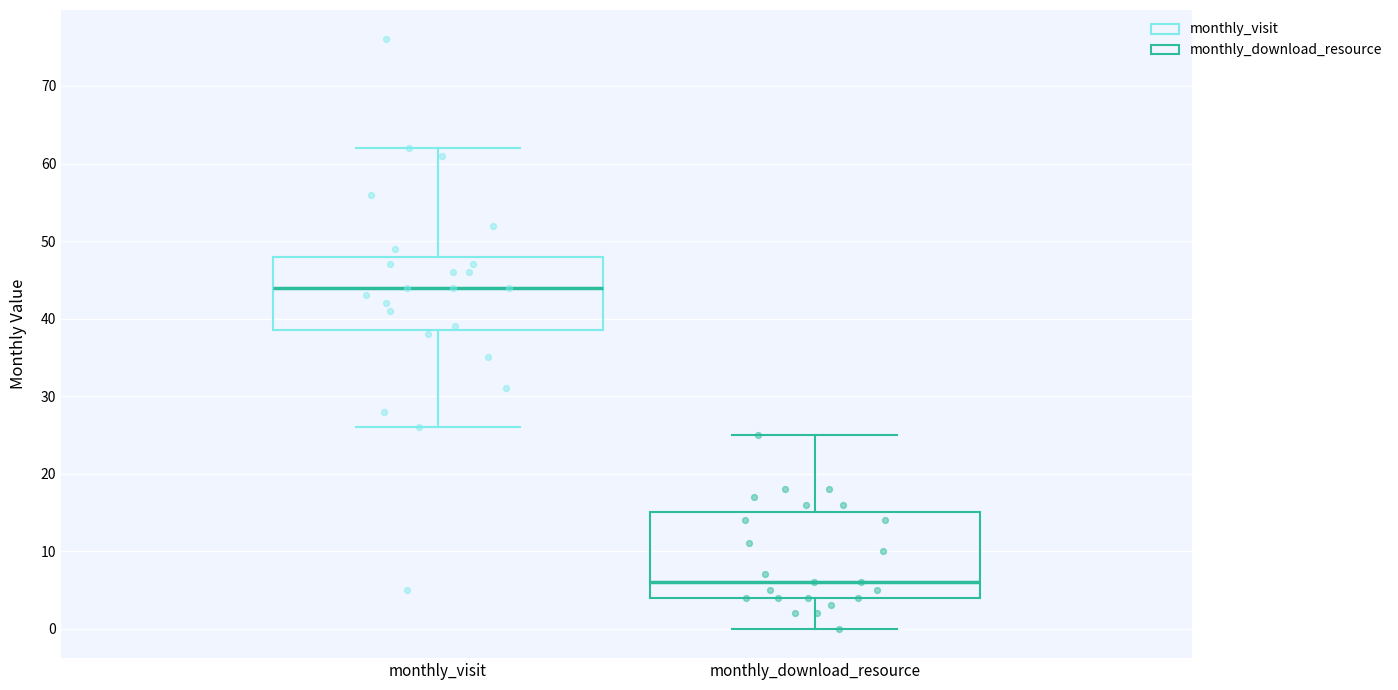

Reading left to right, transcribe this box plot: for each box, give where its median line is, the range the box spans, and where its two whiskers end, as read against the y-axis. The values are not printed on the chart, so give them approximately, as read against the axis.

monthly_visit: median 44, box 39 to 48, whiskers 26 to 62
monthly_download_resource: median 6, box 4 to 15, whiskers 0 to 25